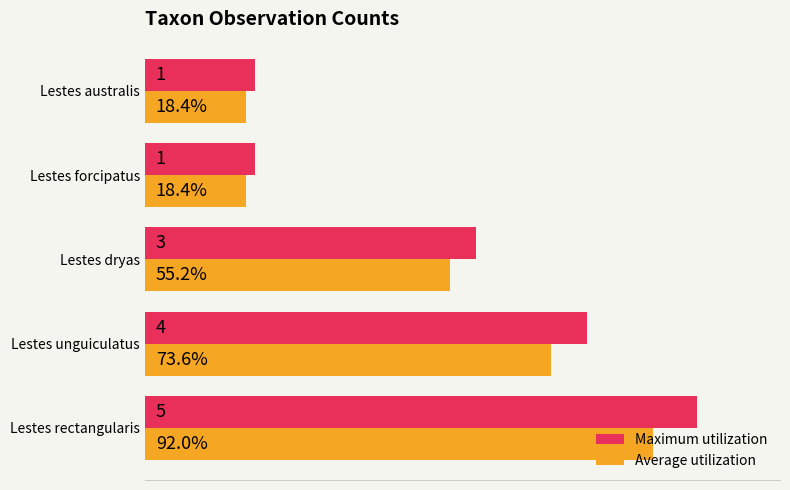

At which label is Average utilization closest to 55?

Lestes dryas